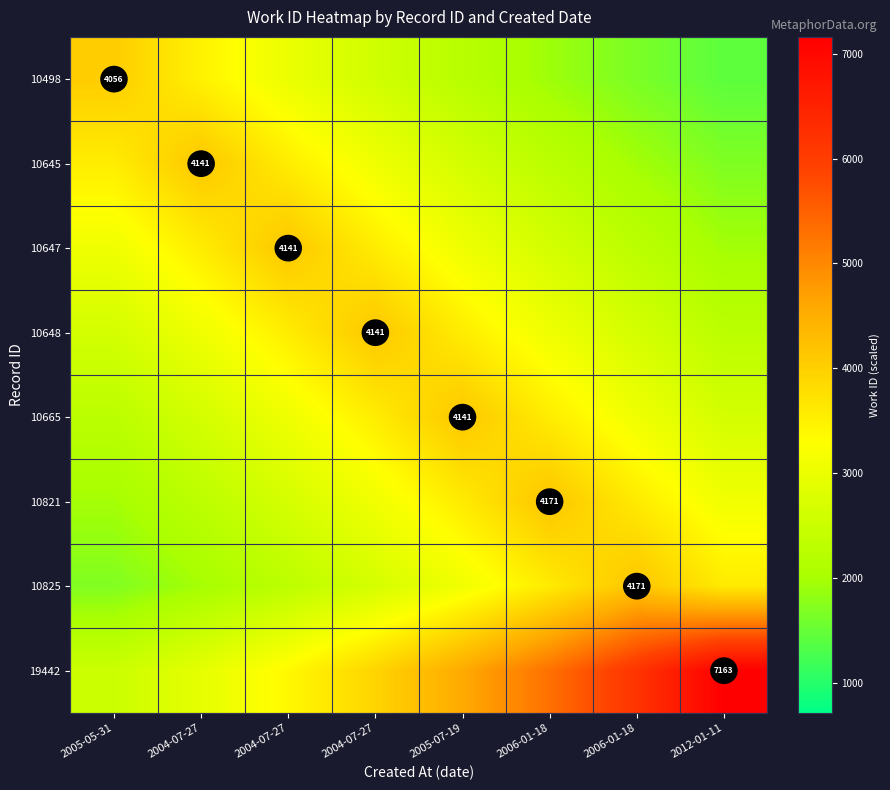

The value of 10825 at 2005-05-31 is 2850.3. True or false?

False